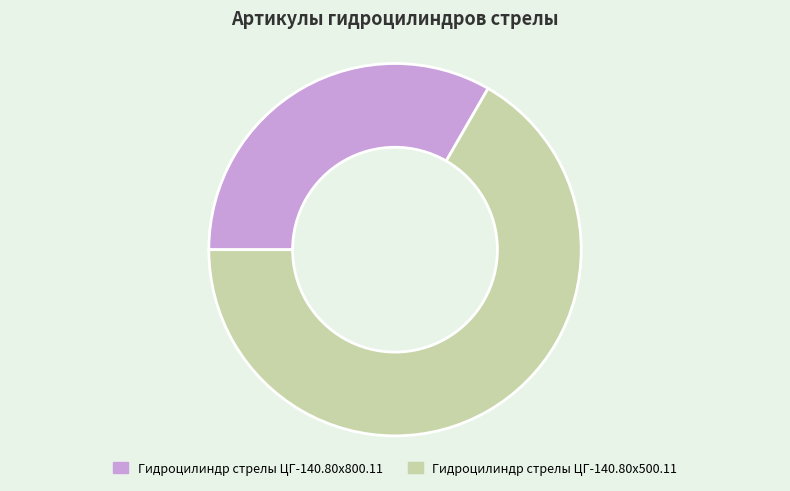

How many segments does this pie chart have?

2